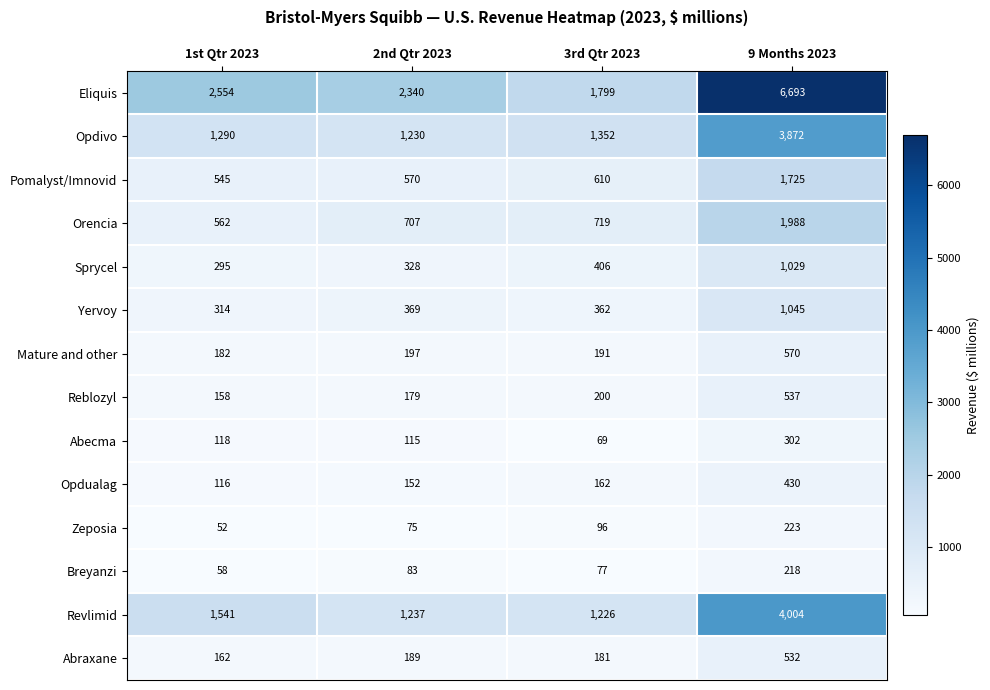

At which label is Yervoy closest to 679?

2nd Qtr 2023